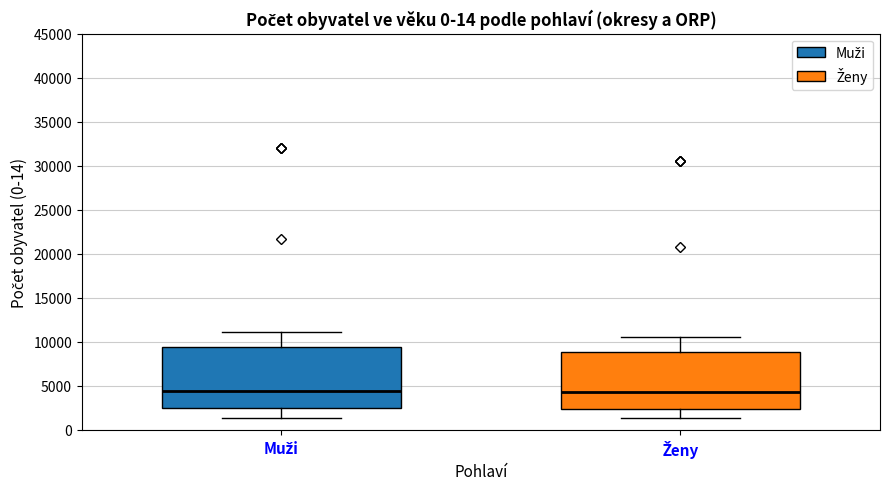

Reading left to right, read every box against the y-axis: the position of its median line, the range the box covers, and the ends of its whiskers. The values are not printed on the chart, so give them approximately, as read against the axis.

Muži: median 4500, box 2500 to 9500, whiskers 1500 to 11000
Ženy: median 4500, box 2500 to 9000, whiskers 1500 to 10500